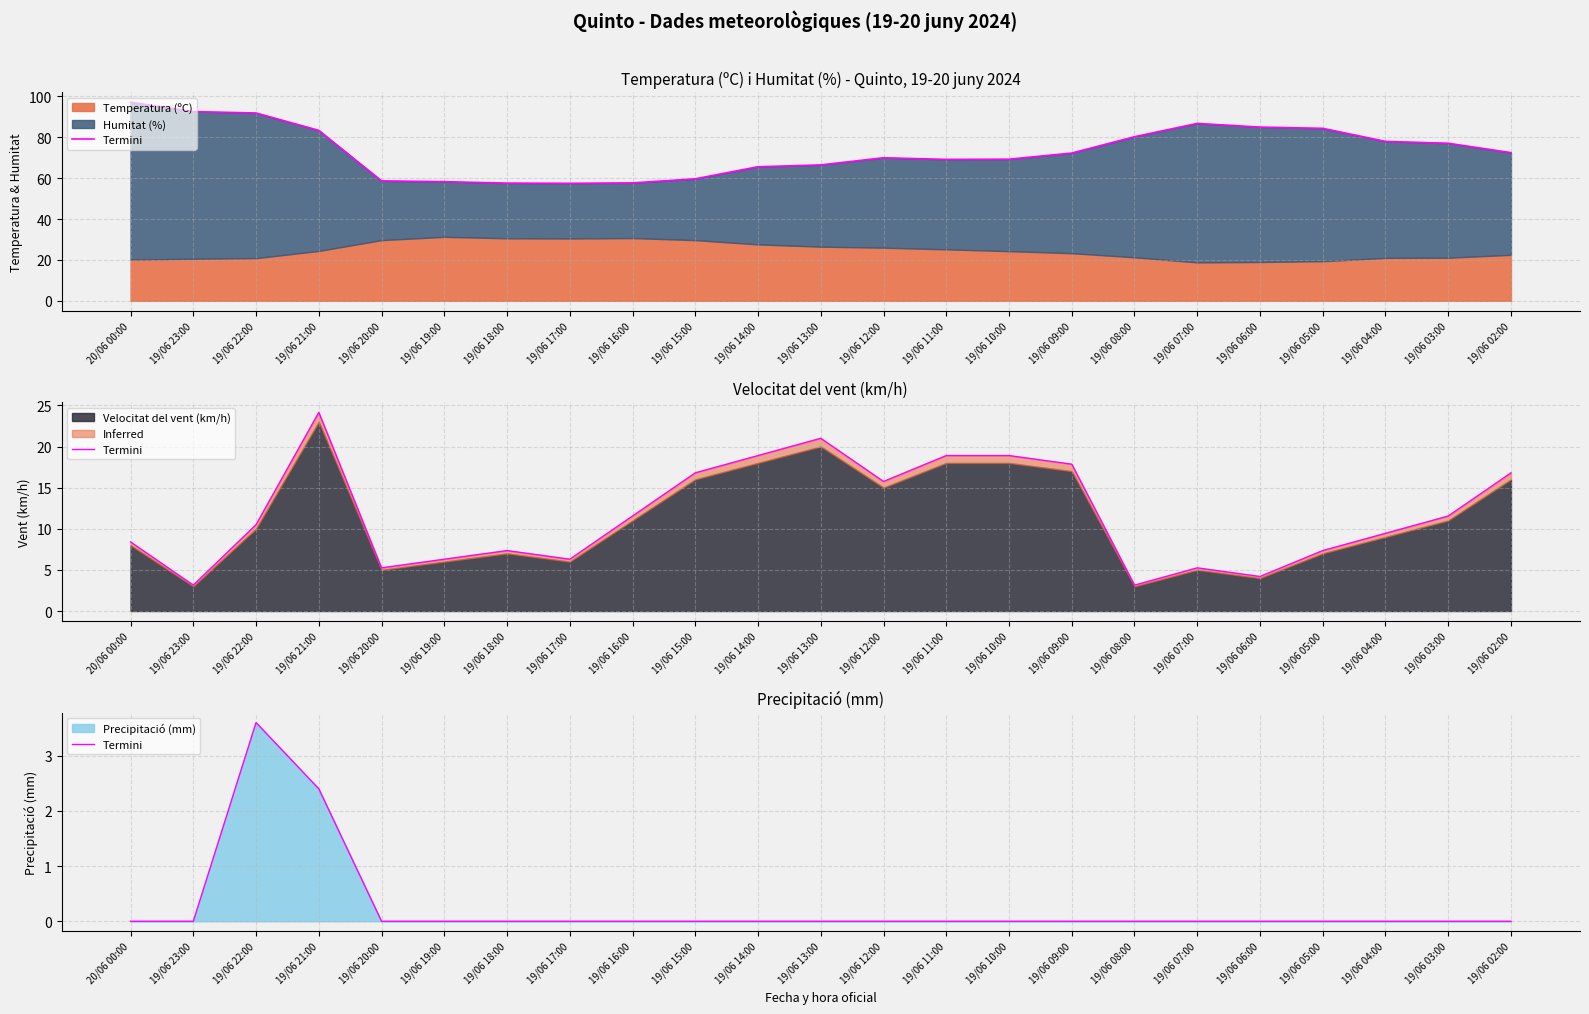

Is it true that the value at 19/06 14:00 is 0.0?

True